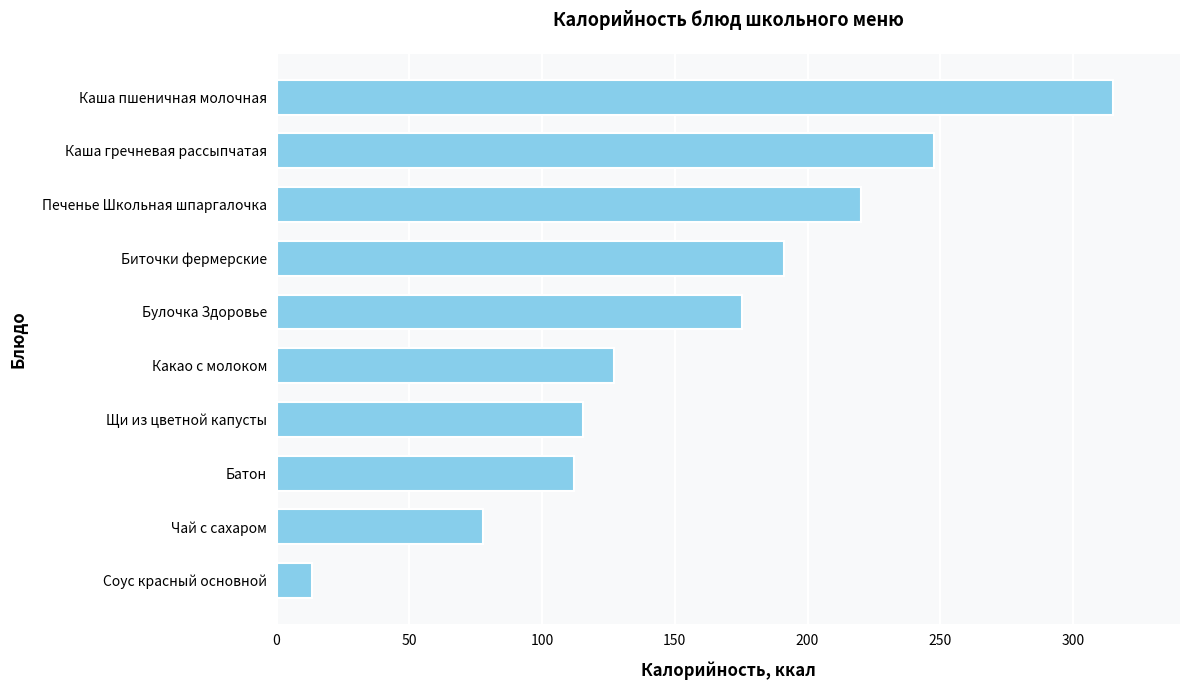

What is the minimum value shown in the chart?

13.2